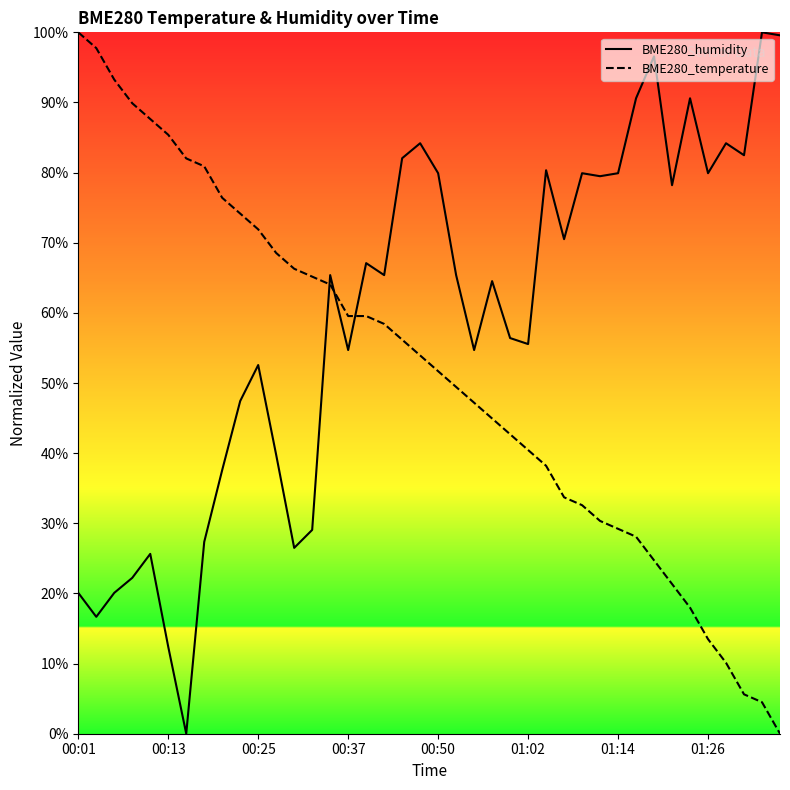

Is the value of BME280_temperature at 00:37 greater than the value of BME280_humidity at 00:37?

Yes